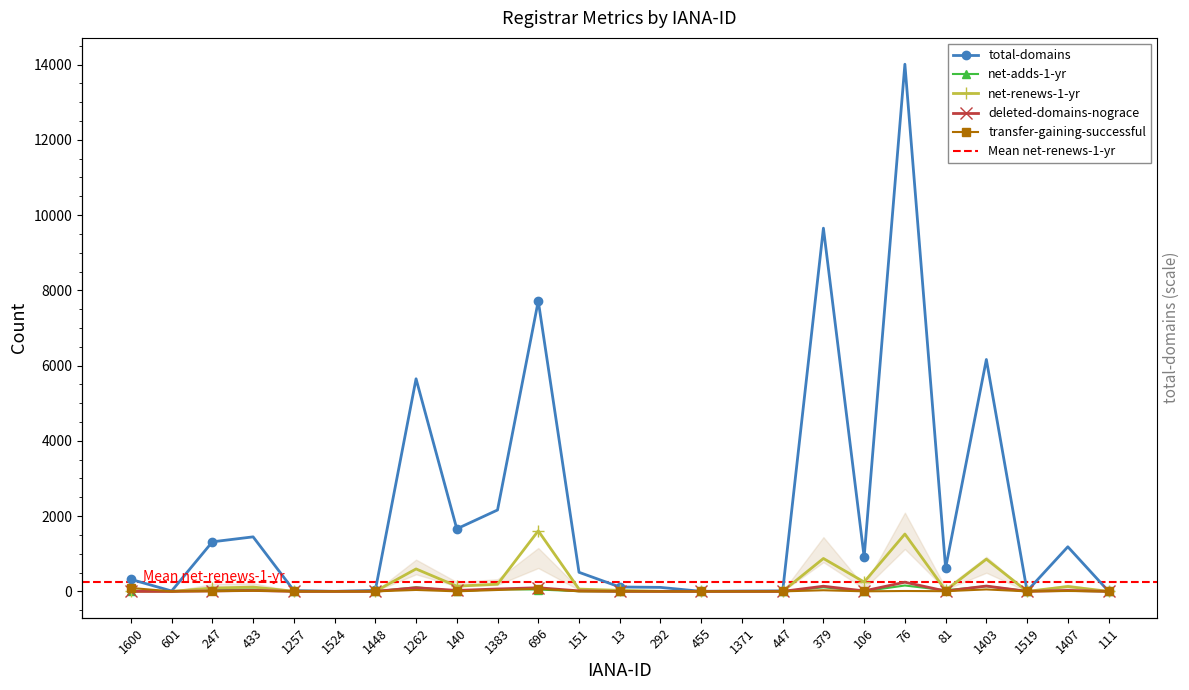

What is the label of the 5th point from the left?

1257